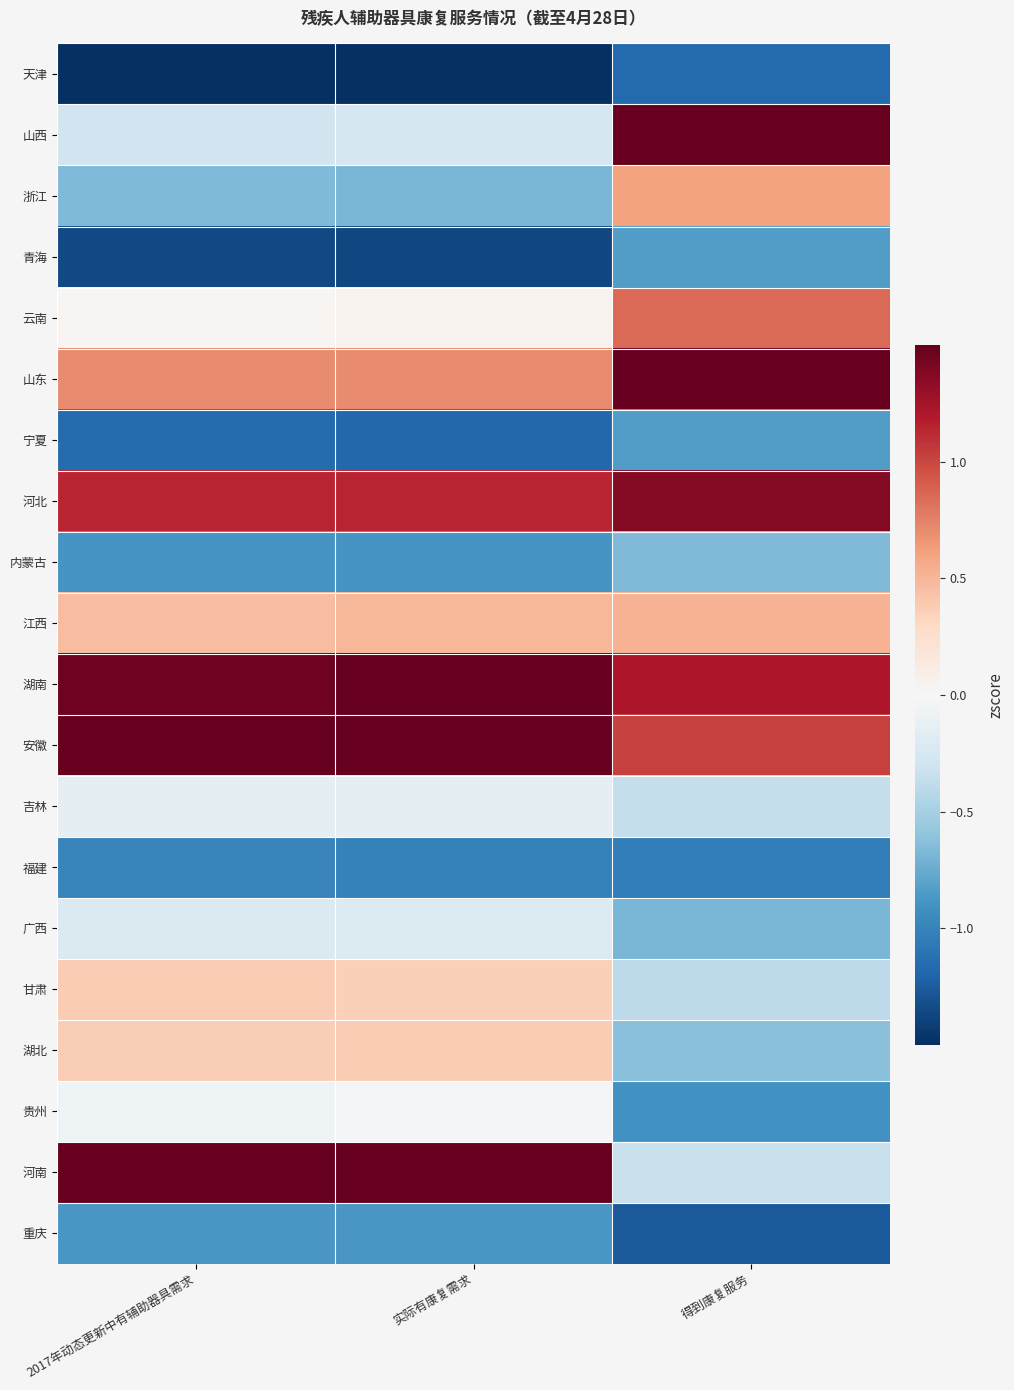

Reading left to right, transcribe all the data shown in this chart.

天津: 2017年动态更新中有辅助器具需求=-1.6	实际有康复需求=-1.6	得到康复服务=-1.2
山西: 2017年动态更新中有辅助器具需求=-0.3	实际有康复需求=-0.3	得到康复服务=2.0
浙江: 2017年动态更新中有辅助器具需求=-0.7	实际有康复需求=-0.7	得到康复服务=0.6
青海: 2017年动态更新中有辅助器具需求=-1.4	实际有康复需求=-1.4	得到康复服务=-0.8
云南: 2017年动态更新中有辅助器具需求=0.0	实际有康复需求=0.0	得到康复服务=0.9
山东: 2017年动态更新中有辅助器具需求=0.7	实际有康复需求=0.7	得到康复服务=1.5
宁夏: 2017年动态更新中有辅助器具需求=-1.2	实际有康复需求=-1.2	得到康复服务=-0.8
河北: 2017年动态更新中有辅助器具需求=1.1	实际有康复需求=1.1	得到康复服务=1.4
内蒙古: 2017年动态更新中有辅助器具需求=-0.9	实际有康复需求=-0.9	得到康复服务=-0.7
江西: 2017年动态更新中有辅助器具需求=0.5	实际有康复需求=0.5	得到康复服务=0.5
湖南: 2017年动态更新中有辅助器具需求=1.5	实际有康复需求=1.5	得到康复服务=1.2
安徽: 2017年动态更新中有辅助器具需求=1.6	实际有康复需求=1.5	得到康复服务=1.0
吉林: 2017年动态更新中有辅助器具需求=-0.1	实际有康复需求=-0.1	得到康复服务=-0.4
福建: 2017年动态更新中有辅助器具需求=-1.0	实际有康复需求=-1.0	得到康复服务=-1.0
广西: 2017年动态更新中有辅助器具需求=-0.2	实际有康复需求=-0.2	得到康复服务=-0.7
甘肃: 2017年动态更新中有辅助器具需求=0.4	实际有康复需求=0.4	得到康复服务=-0.4
湖北: 2017年动态更新中有辅助器具需求=0.4	实际有康复需求=0.4	得到康复服务=-0.6
贵州: 2017年动态更新中有辅助器具需求=-0.1	实际有康复需求=-0.0	得到康复服务=-0.9
河南: 2017年动态更新中有辅助器具需求=2.0	实际有康复需求=2.0	得到康复服务=-0.3
重庆: 2017年动态更新中有辅助器具需求=-0.9	实际有康复需求=-0.9	得到康复服务=-1.3